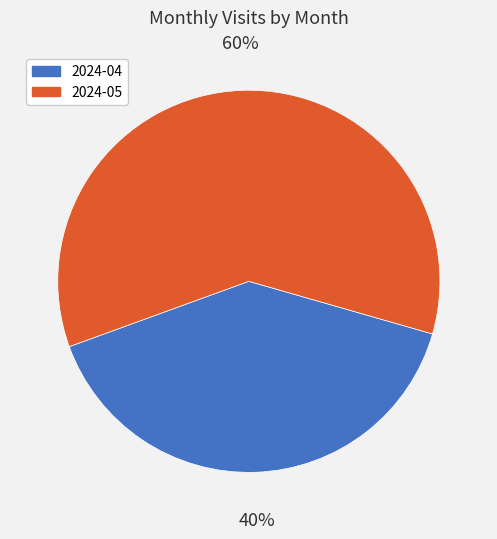

What is the majority slice?

2024-05